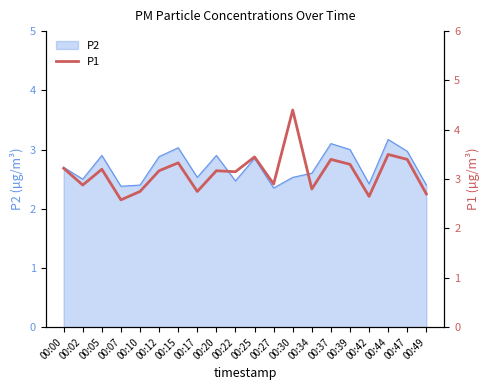

Is it true that P2 equals 2.9 at 00:05?

True